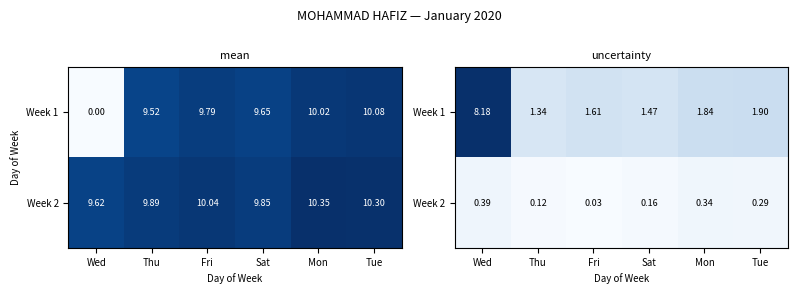

Which label corresponds to the smallest value in the chart?

Fri